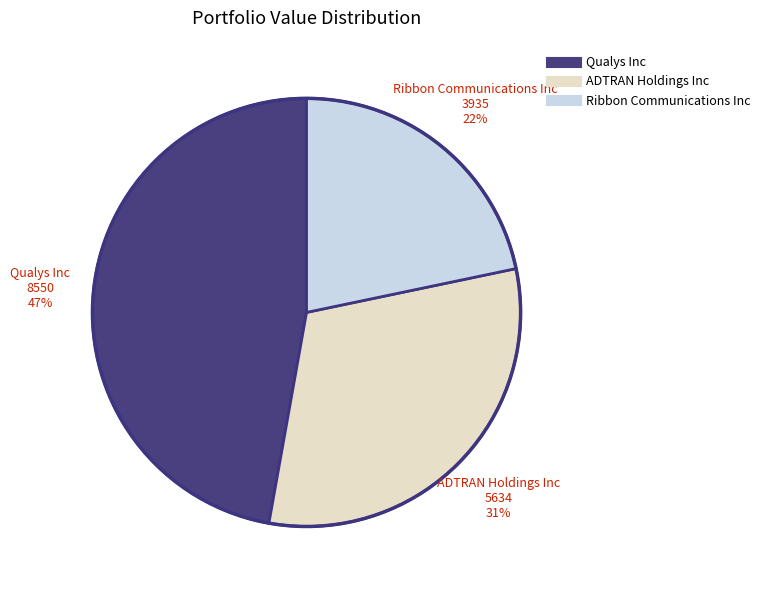

The ADTRAN Holdings Inc slice represents 31% of the pie. True or false?

True